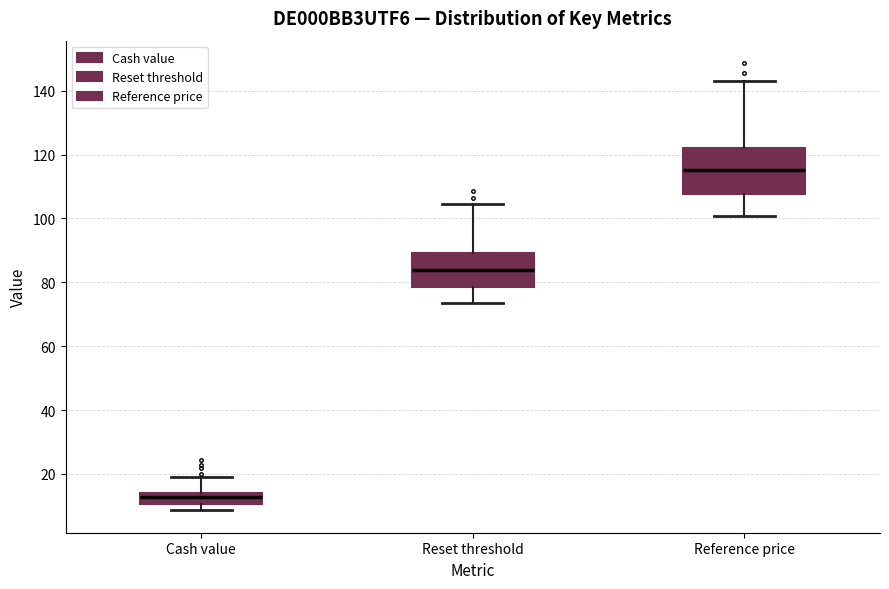

Where does the median line of the box for Reset threshold sit on the y-axis? The values are not printed on the chart, so give them approximately, as read against the axis.

84